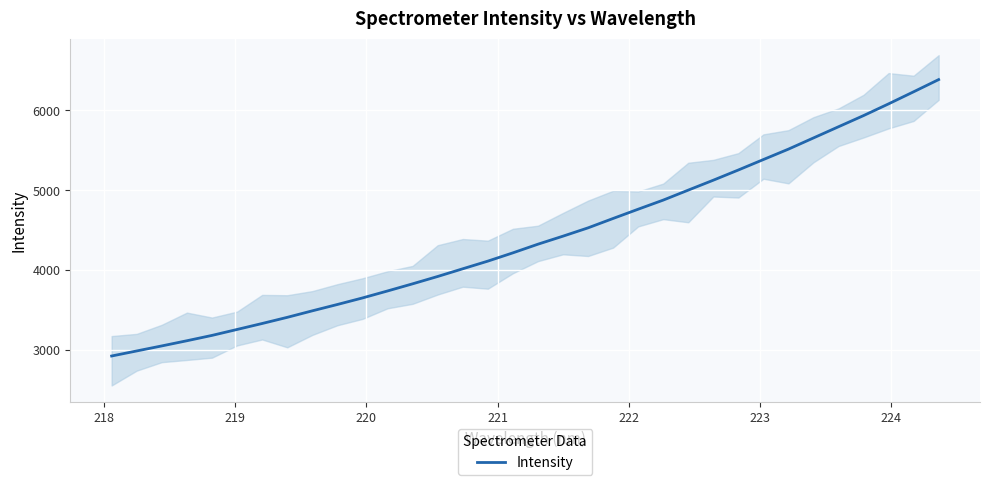

What is the highest value of the Intensity series?

6385.6